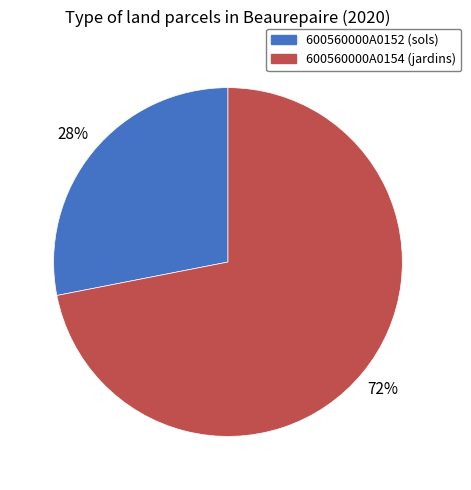

To the nearest percent, what percentage of the pie is 600560000A0154?

72%